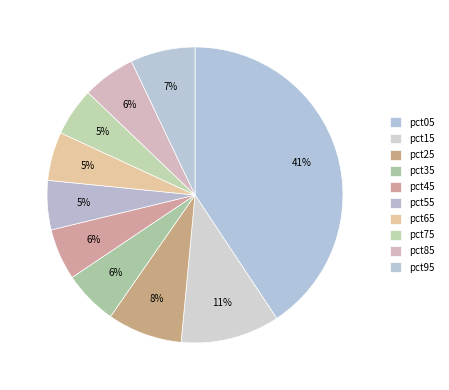

Rank the categories by value from lowest to highest.

pct75, pct65, pct55, pct45, pct85, pct35, pct95, pct25, pct15, pct05